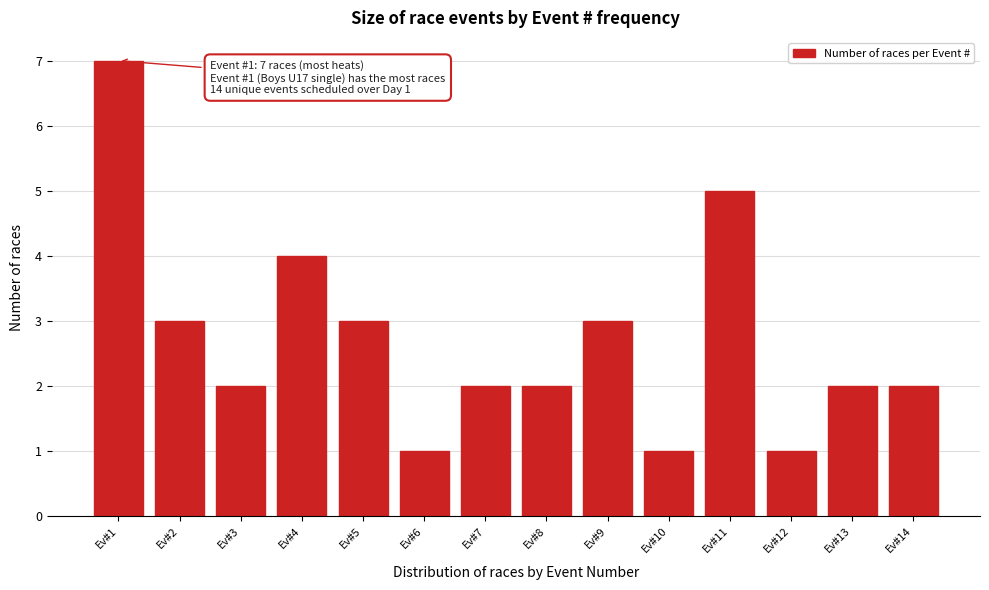

Reading left to right, what are all the values shown in this chart?

7	3	2	4	3	1	2	2	3	1	5	1	2	2